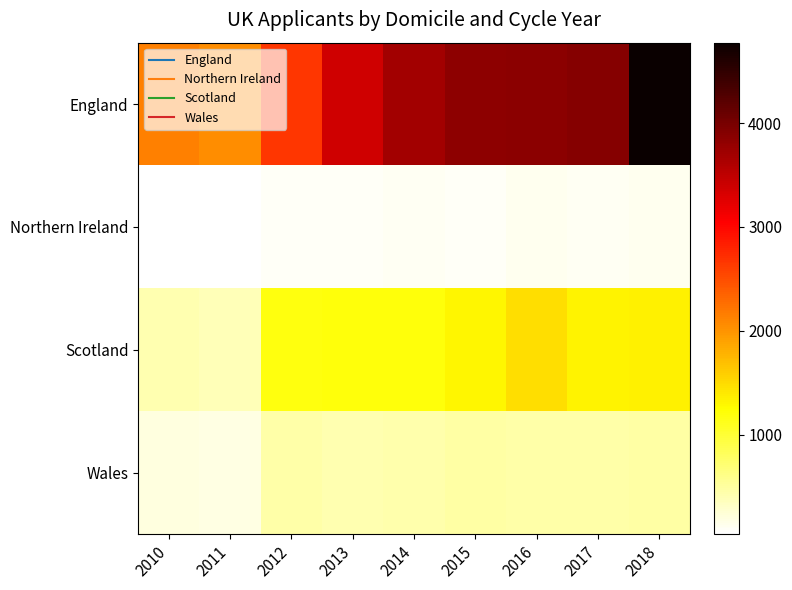

How many series are shown in this chart?

4